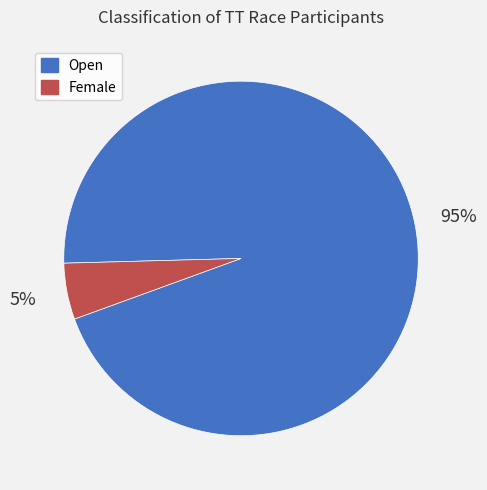

To the nearest percent, what is the difference between the Open and Female slice percentages?

90%